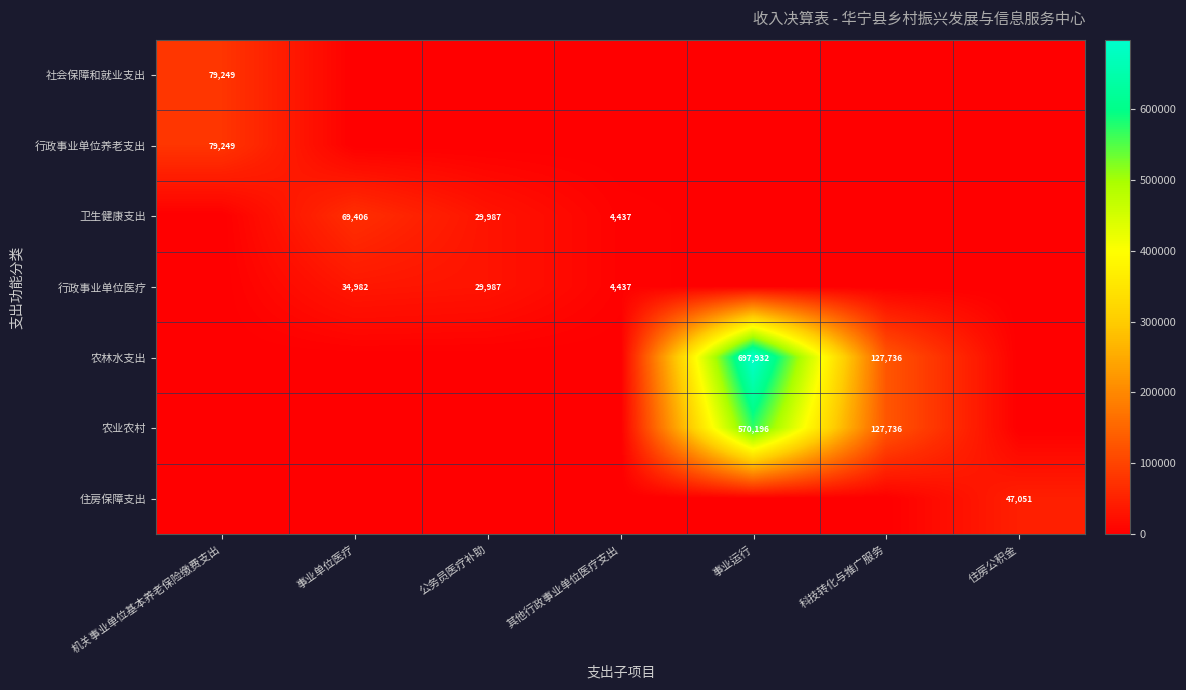

The value of 农林水支出 at 事业运行 is 1005125. True or false?

False